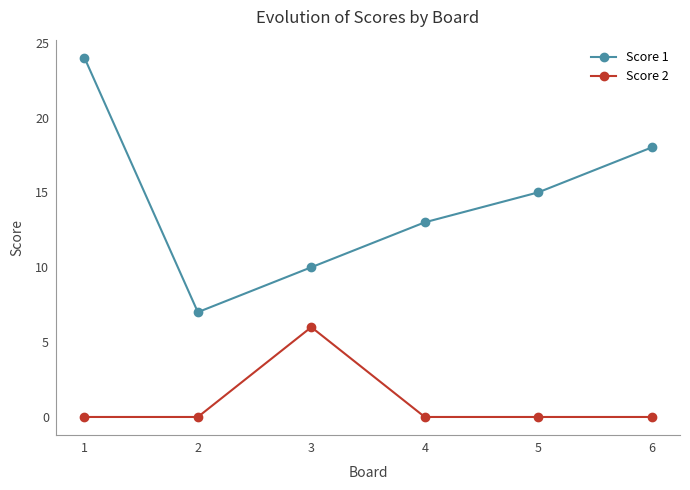

What is the value of the Score 1 point at the 6th from the left?

18